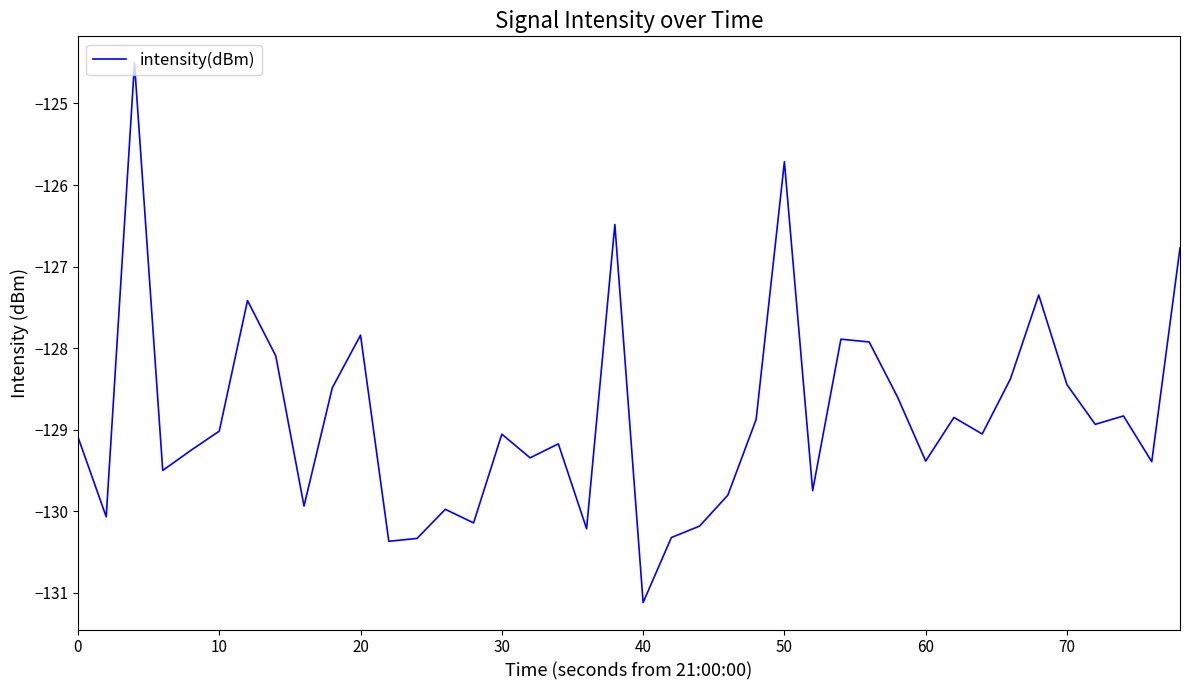

True or false: there are more than 2 points higher than both neighbors.

True